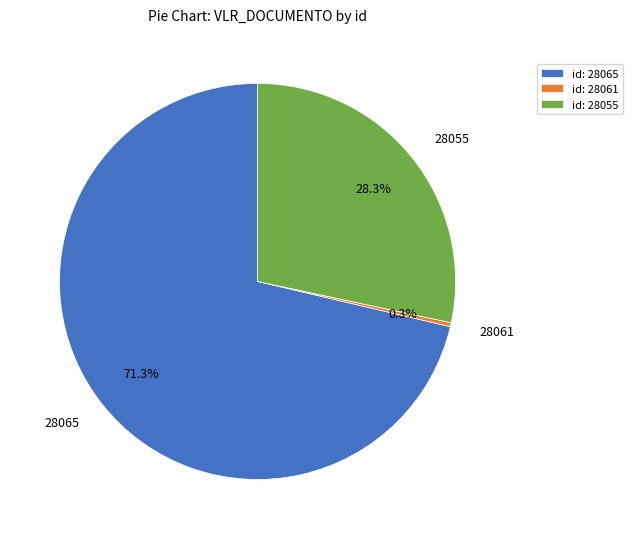

Approximately how many times larger is the value at 28055 compared to 28061?

87.2